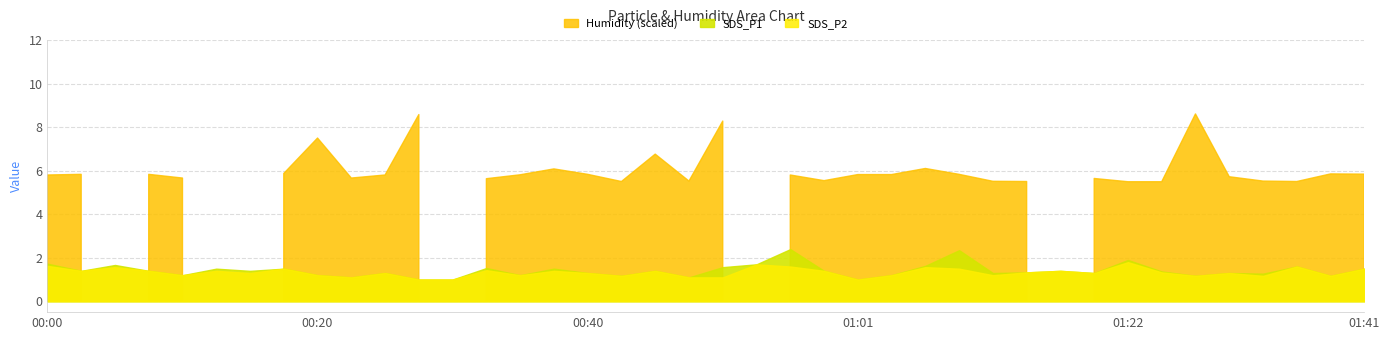

At which category is the sum across all series the highest?

01:28